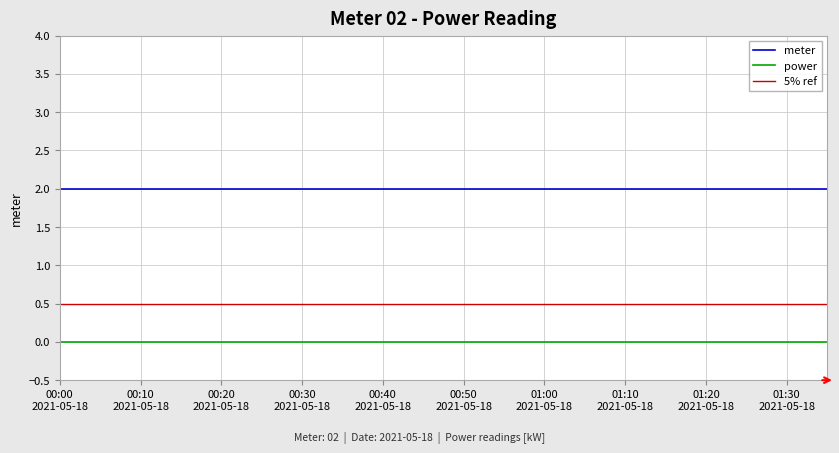

At which label is meter closest to 2?

2021-05-18T00:00:00